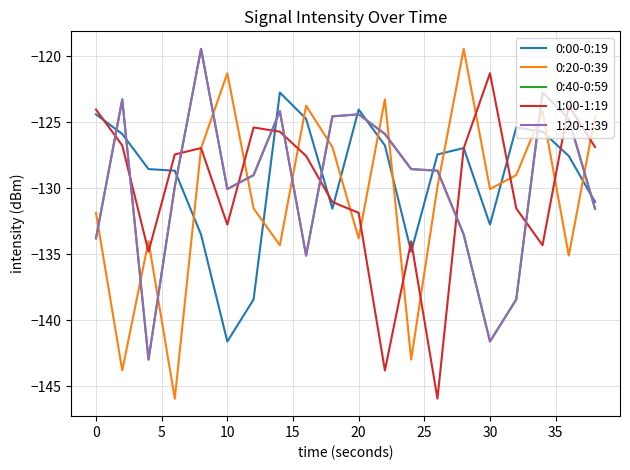

Does the chart have visible grid lines?

Yes